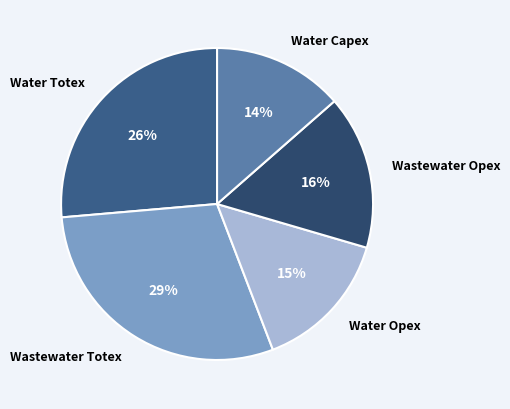

Combined, do Water Opex and Wastewater Opex account for over 50%?

No